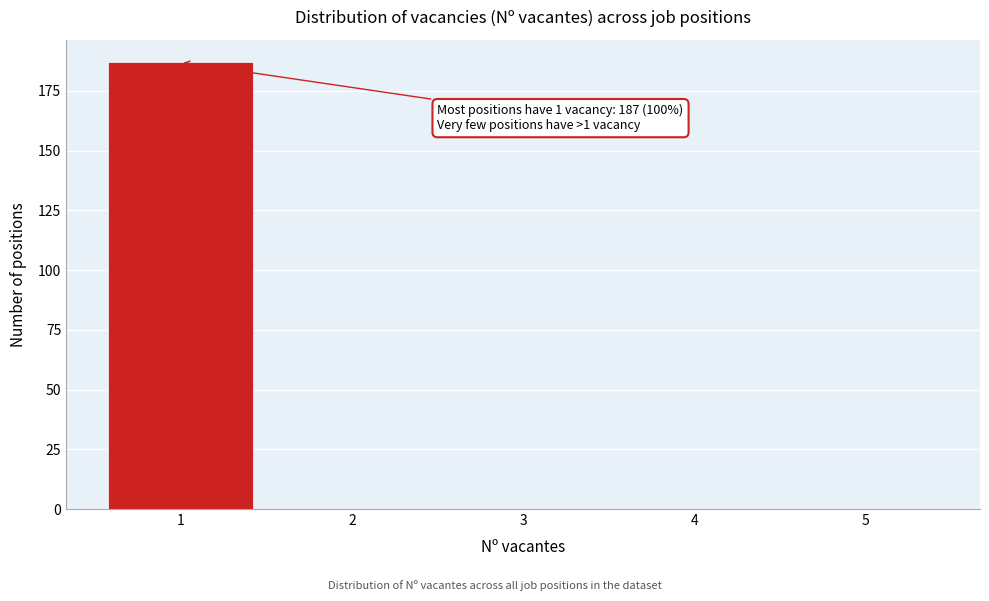

Reading right to left, what are all the values shown in this chart?

5=0	4=0	3=0	2=0	1=187